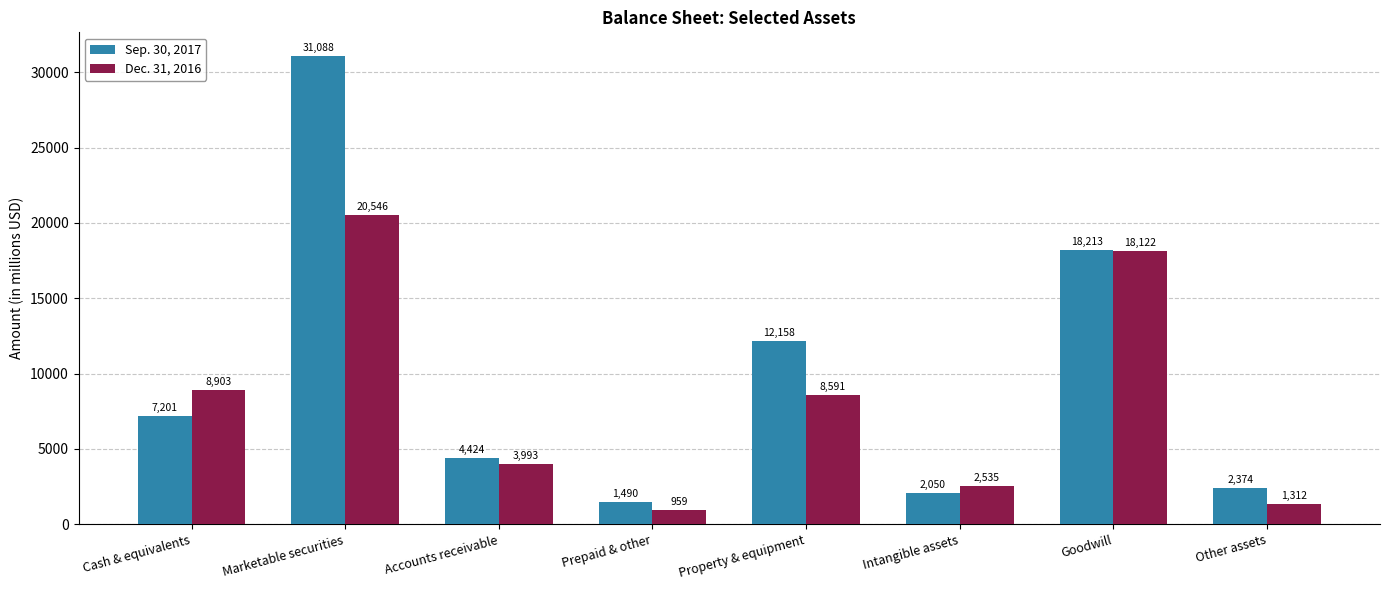

What is the label of the 8th bar from the left?

Other assets